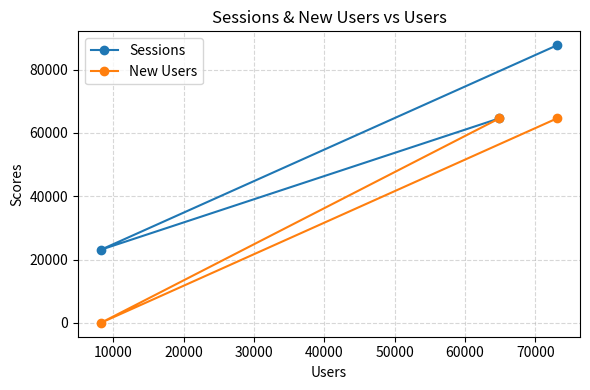

What are all the series names shown in the legend?

Sessions, New Users